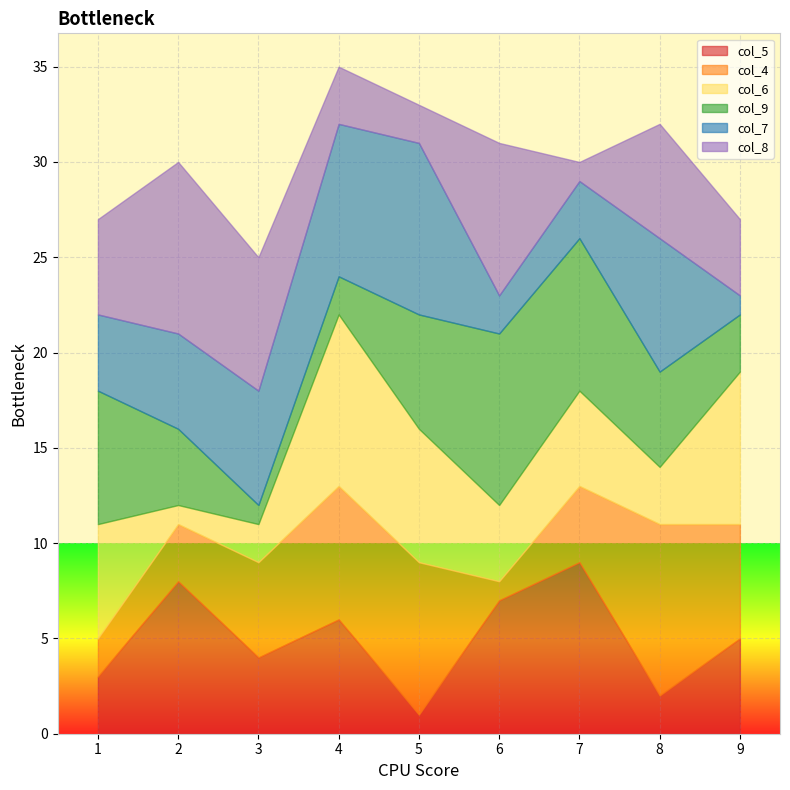

Which label corresponds to the largest value in the chart?

7